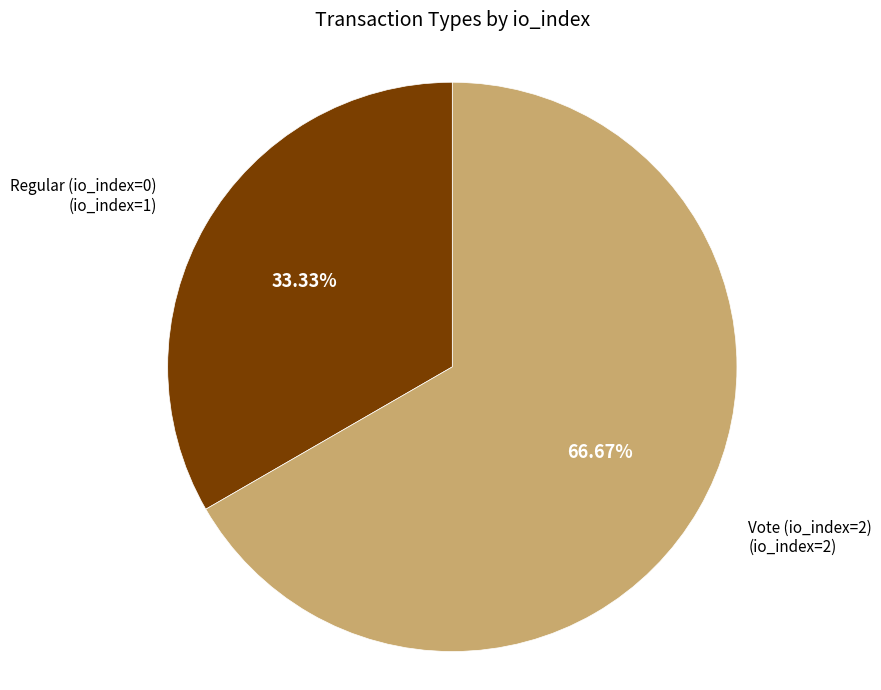

Does any single category account for the majority?

Yes